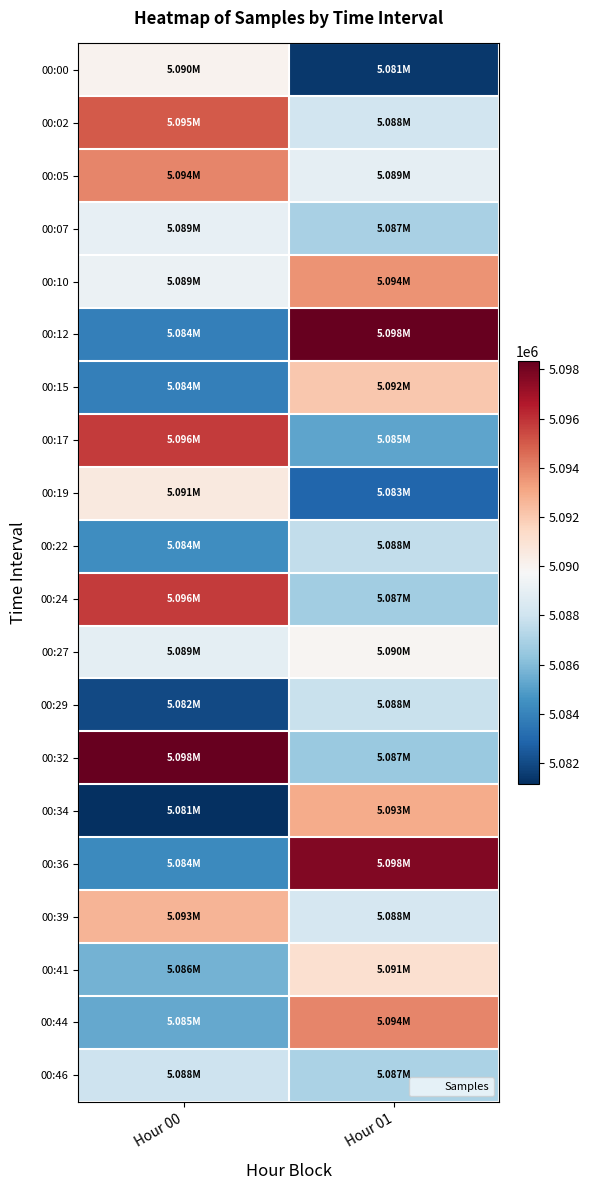

Reading left to right, transcribe all the data shown in this chart.

00:00: Hour 00=5090074	Hour 01=5081425
00:02: Hour 00=5095008	Hour 01=5088104
00:05: Hour 00=5093973	Hour 01=5088954
00:07: Hour 00=5089005	Hour 01=5086943
00:10: Hour 00=5089208	Hour 01=5093635
00:12: Hour 00=5083892	Hour 01=5098345
00:15: Hour 00=5083881	Hour 01=5092032
00:17: Hour 00=5095779	Hour 01=5085220
00:19: Hour 00=5090600	Hour 01=5082939
00:22: Hour 00=5084426	Hour 01=5087637
00:24: Hour 00=5095751	Hour 01=5086755
00:27: Hour 00=5088881	Hour 01=5089926
00:29: Hour 00=5081987	Hour 01=5087809
00:32: Hour 00=5098303	Hour 01=5086574
00:34: Hour 00=5081137	Hour 01=5092930
00:36: Hour 00=5084277	Hour 01=5097735
00:39: Hour 00=5092671	Hour 01=5088264
00:41: Hour 00=5085679	Hour 01=5091105
00:44: Hour 00=5085360	Hour 01=5093941
00:46: Hour 00=5087977	Hour 01=5087019